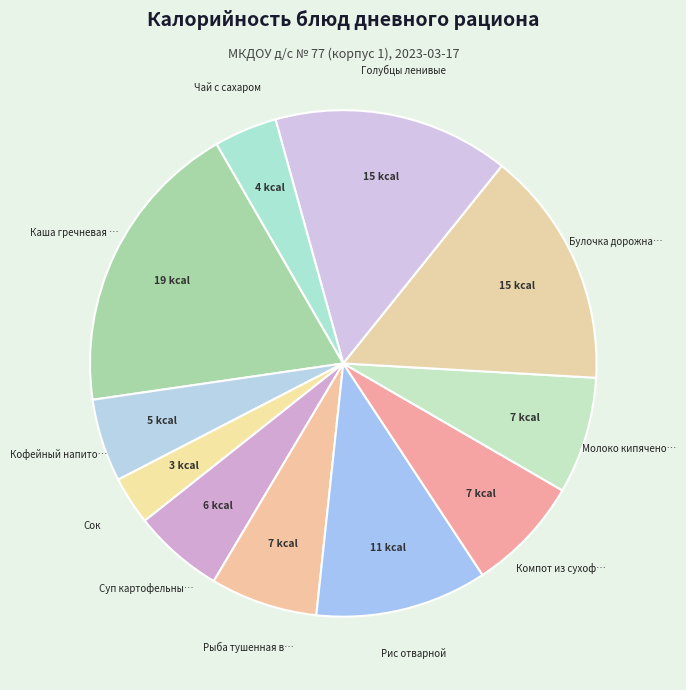

How many segments does this pie chart have?

11